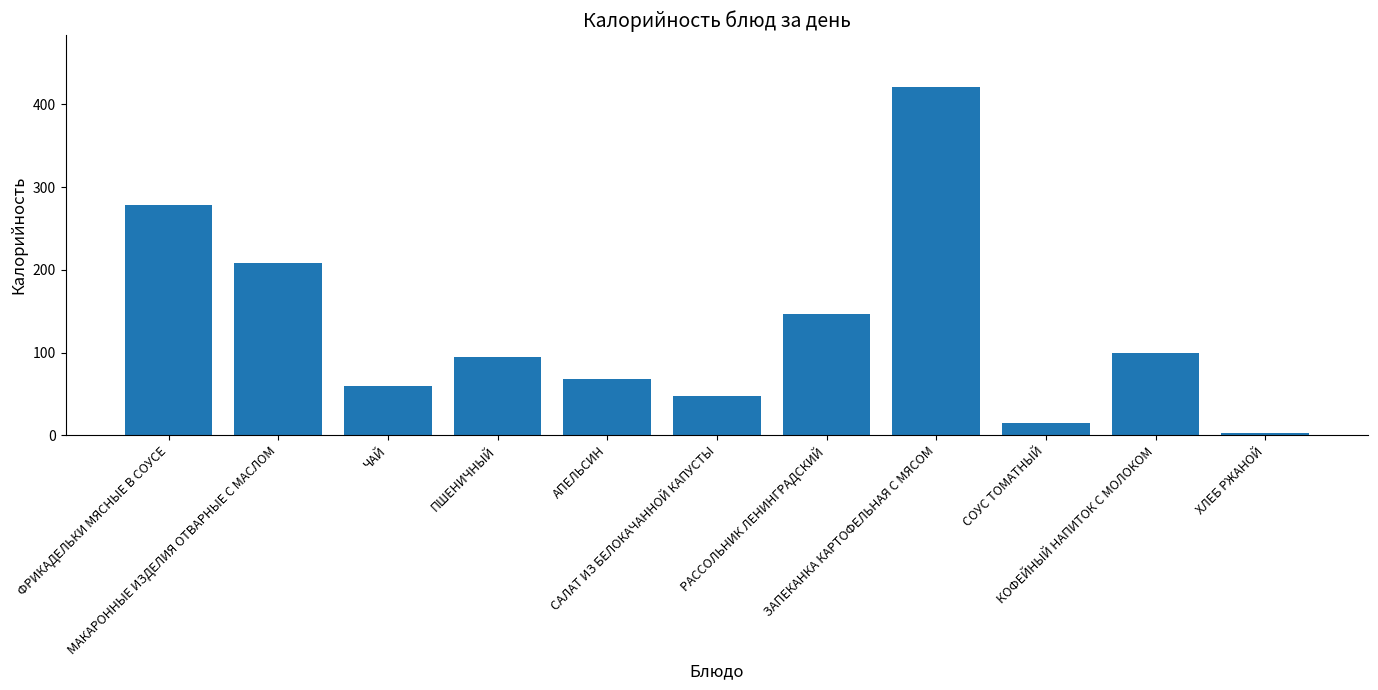

Count the number of data series in this chart.

1